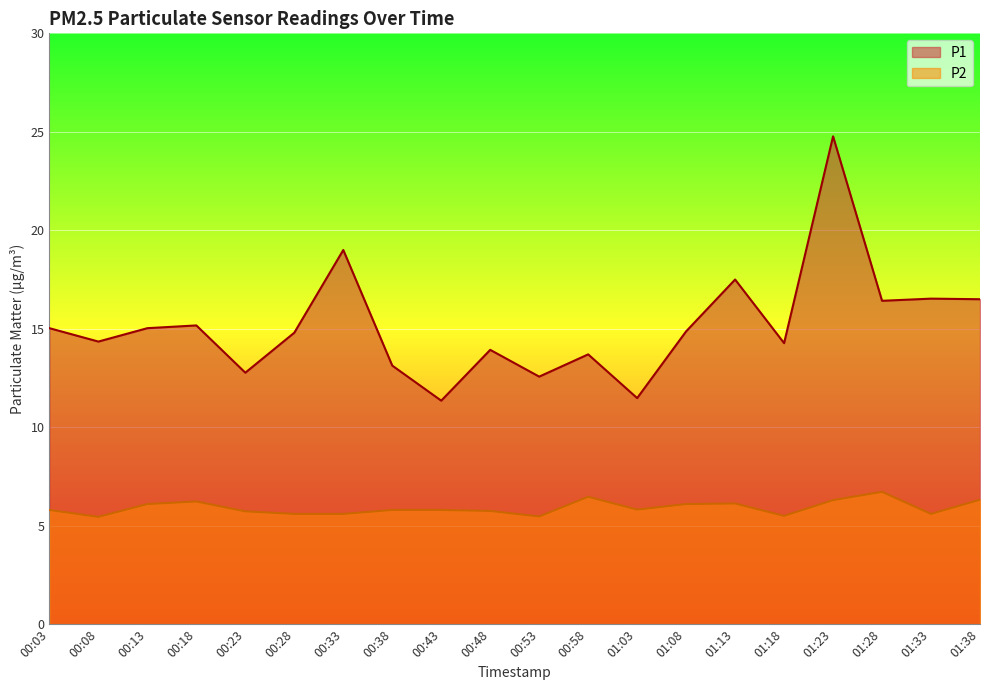

What is the value of the P2 point at the 2nd from the left?

5.5